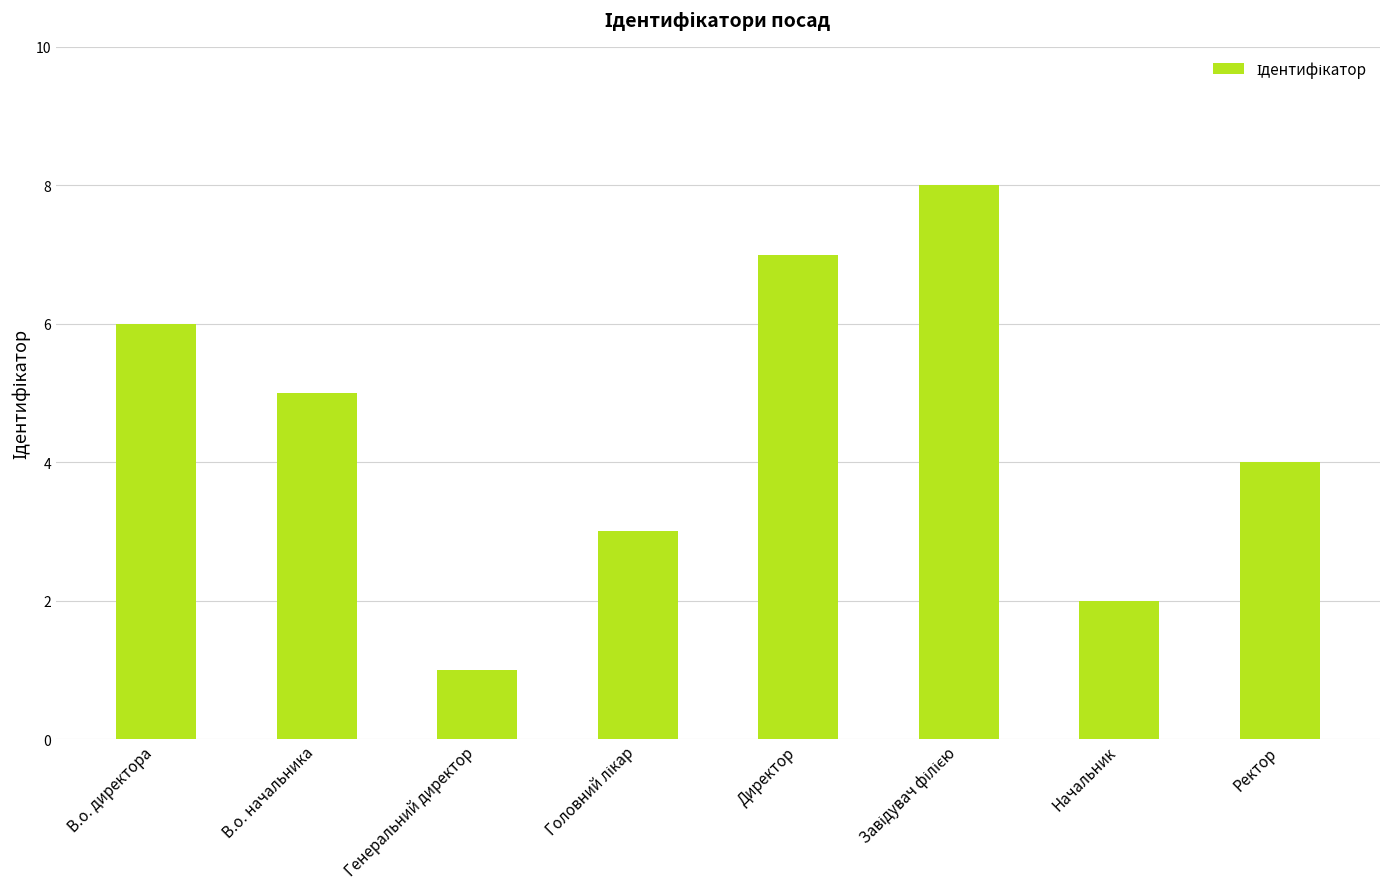

What is the smallest value displayed?

1